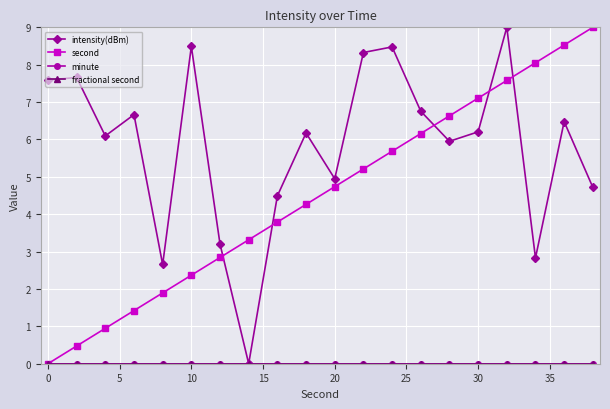

How many lines are shown in the chart?

4